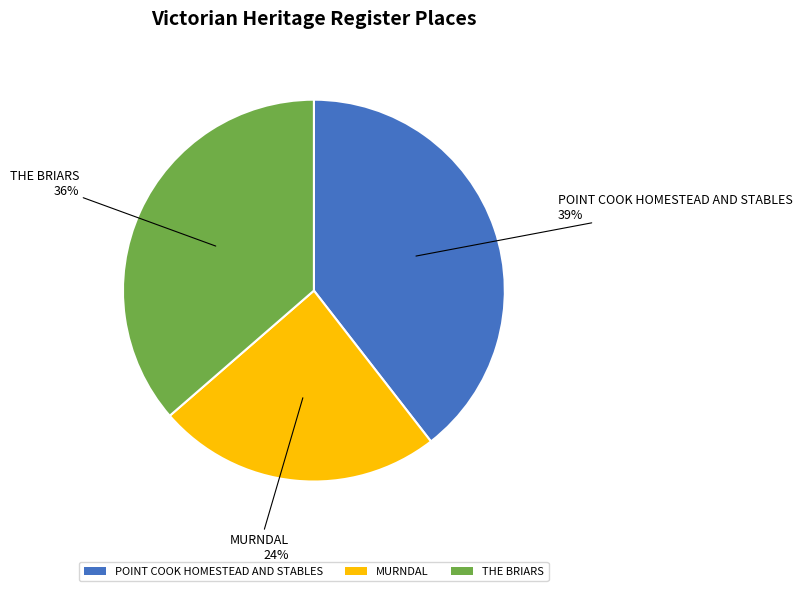

Which category has the smallest portion of the pie?

MURNDAL